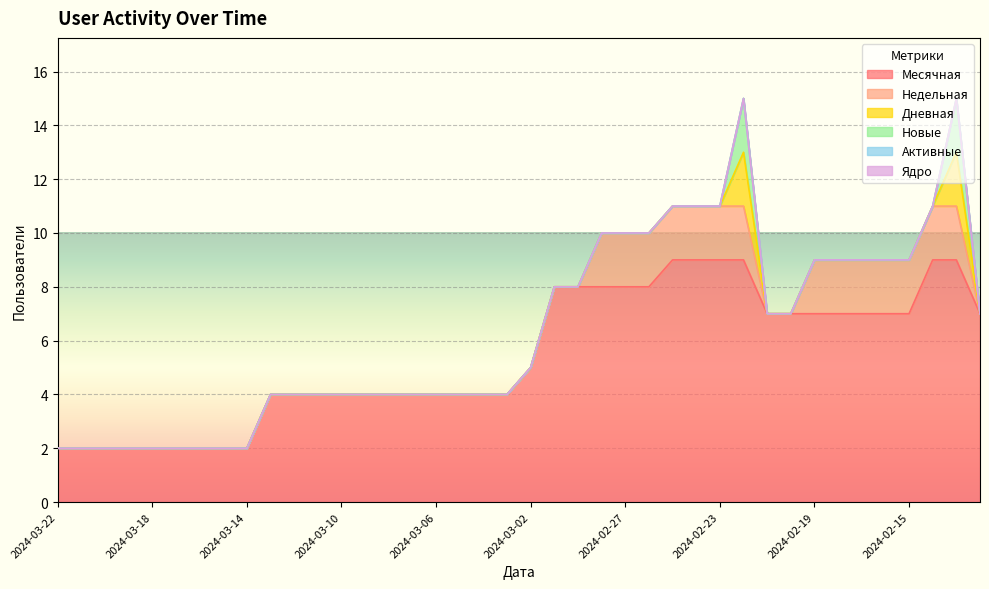

True or false: Ядро and Месячная cross at least once.

False